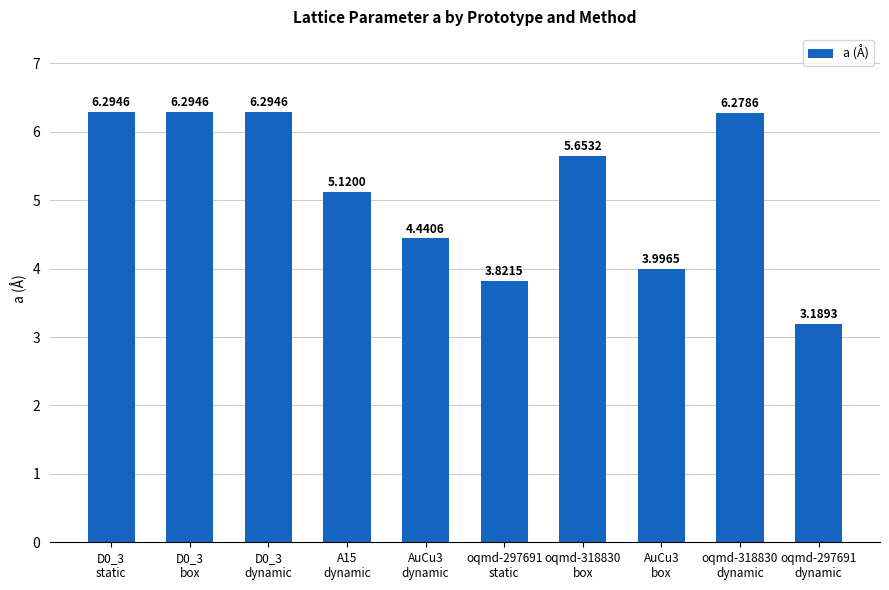

What position from the right is oqmd-318830
dynamic?

2